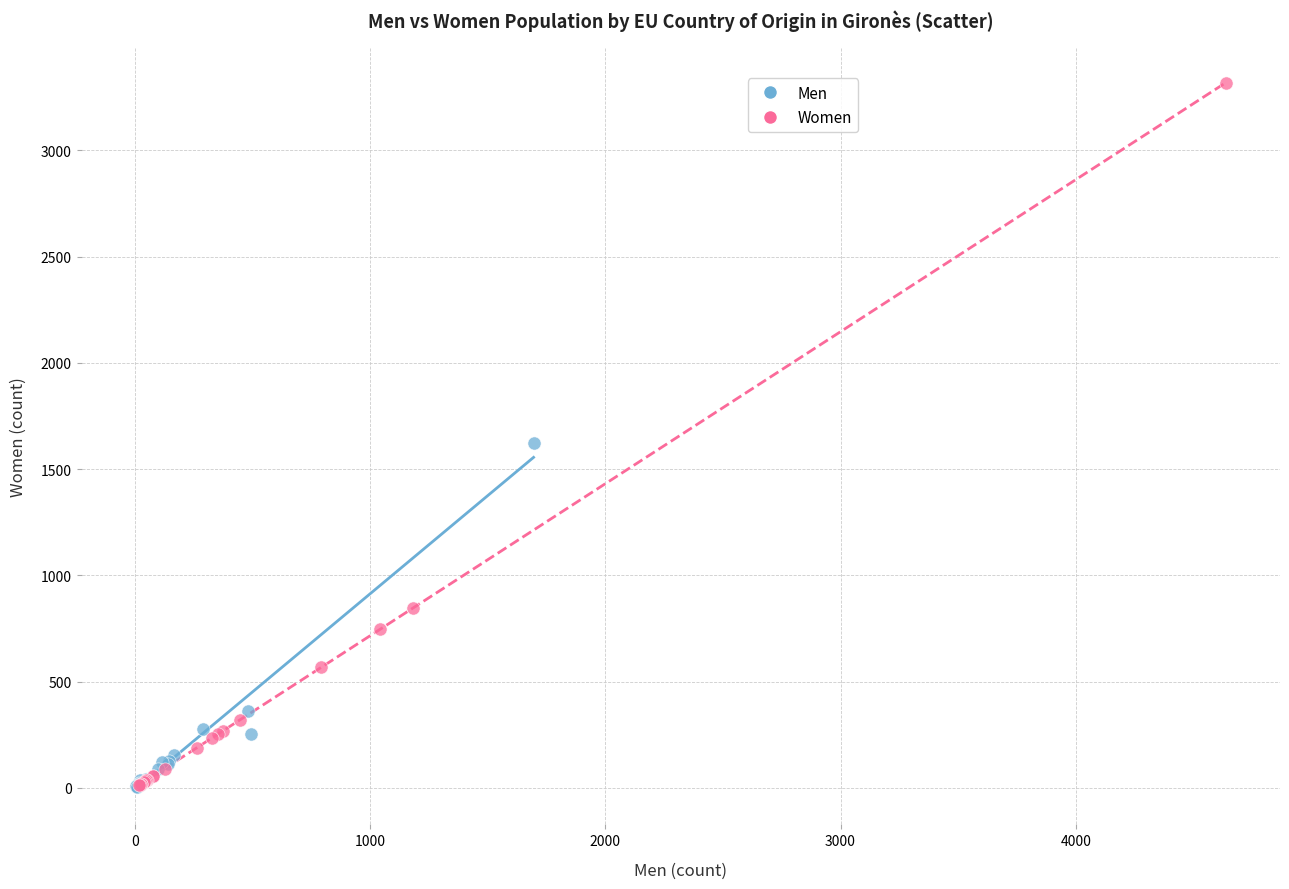

Which series has the widest spread of Y values?

Women